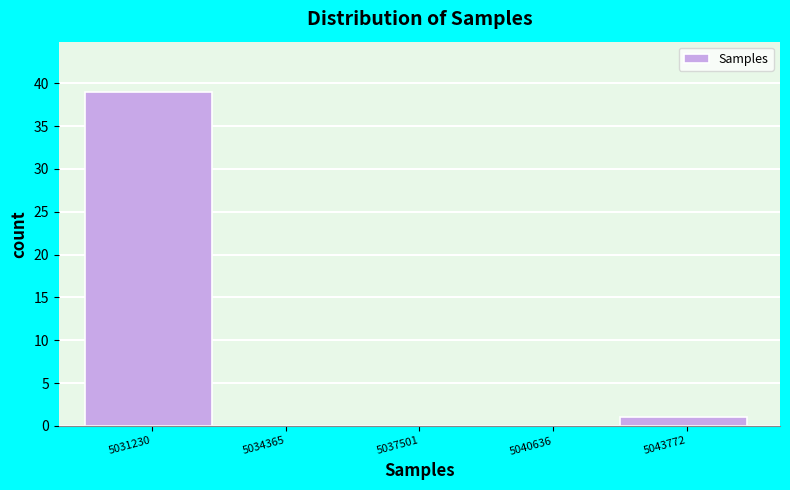

Reading right to left, extract all data points from this chart.

5043772=1	5040636=0	5037501=0	5034365=0	5031230=39